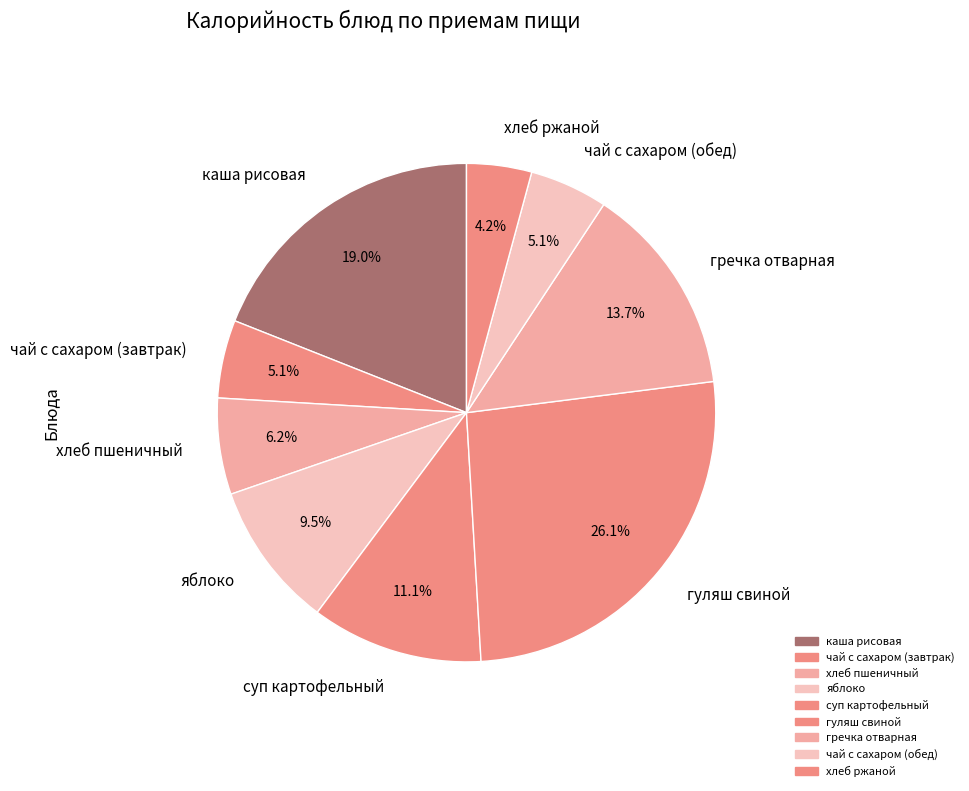

Which category has the smallest portion of the pie?

хлеб ржаной